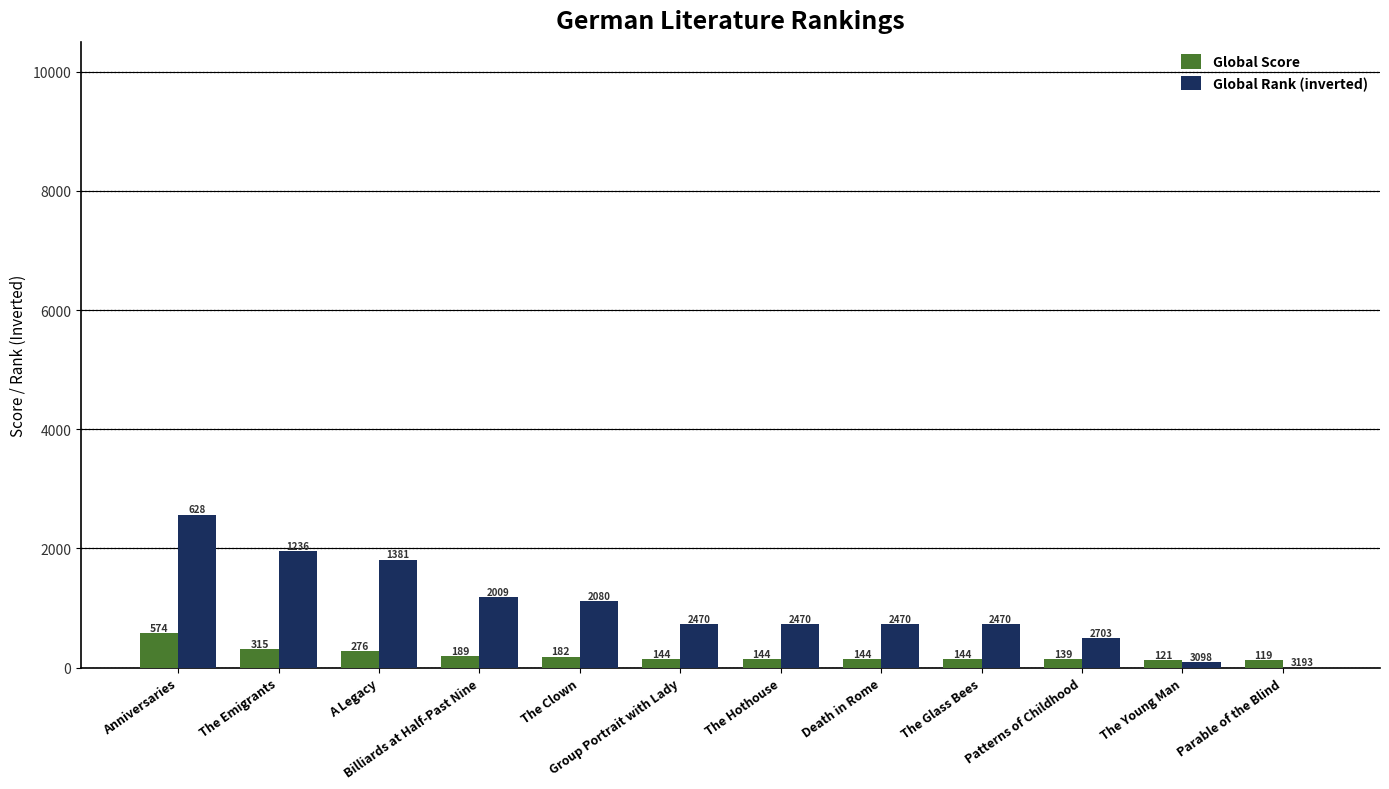

How many series are shown in this chart?

2